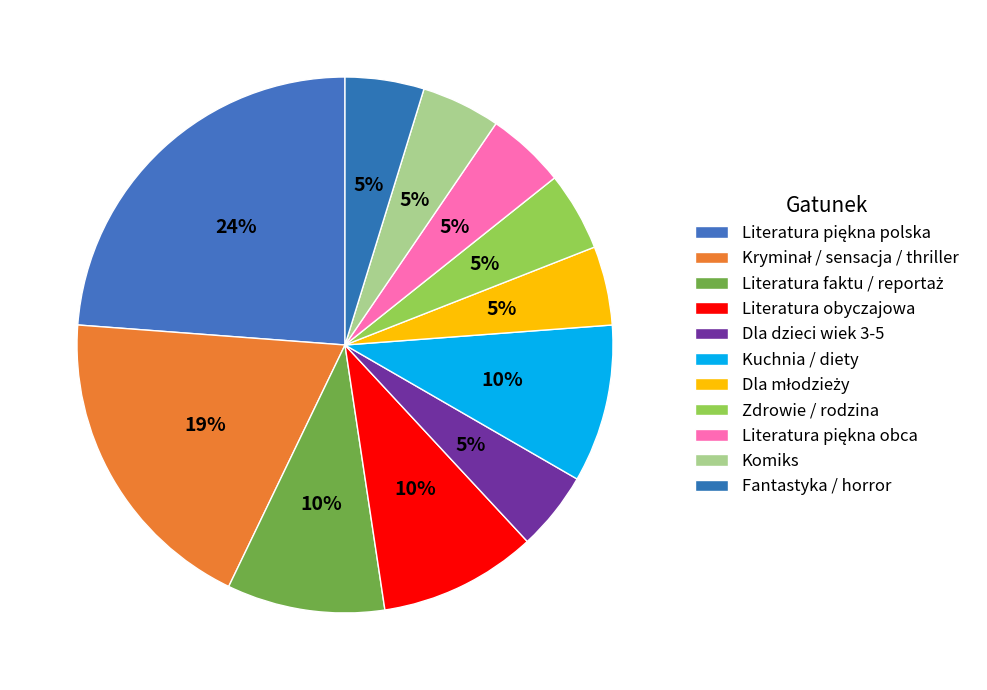

How many segments does this pie chart have?

11